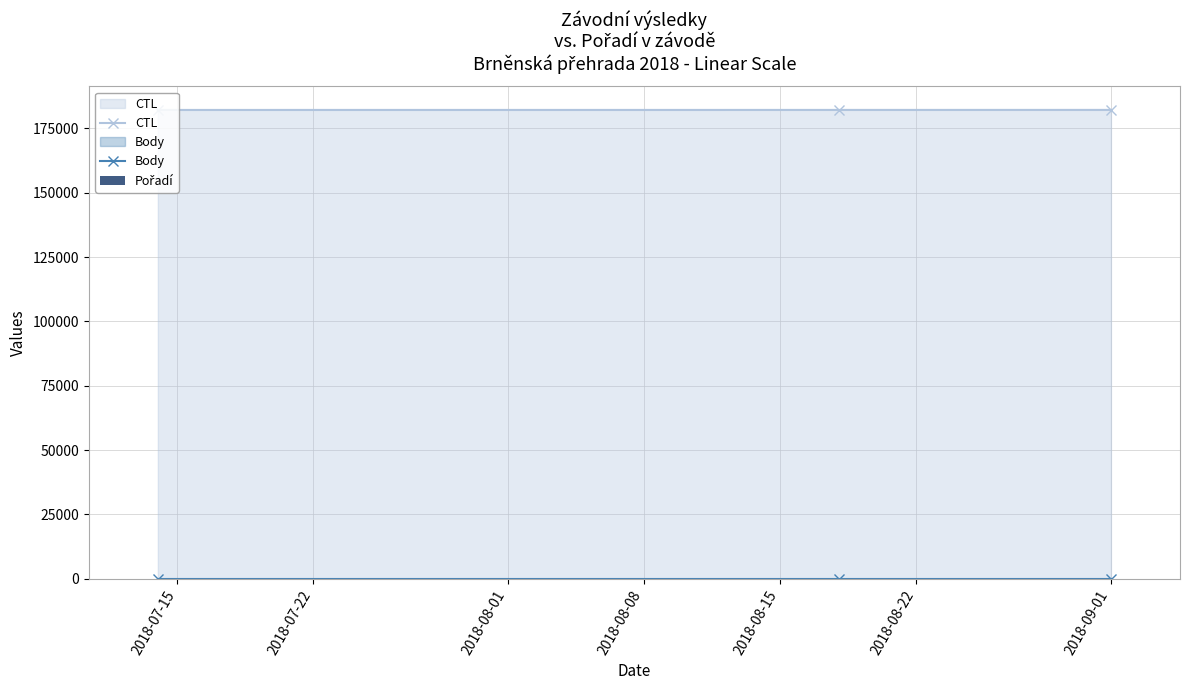

Read the Pořadí value at 2018-07-22.

9